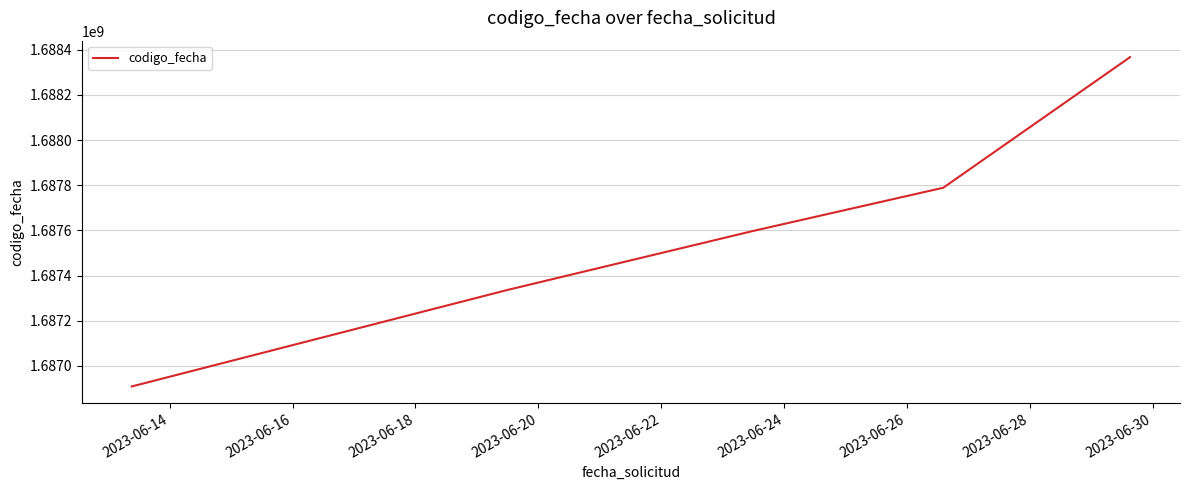

True or false: the data has more than 0 interior local peaks.

False